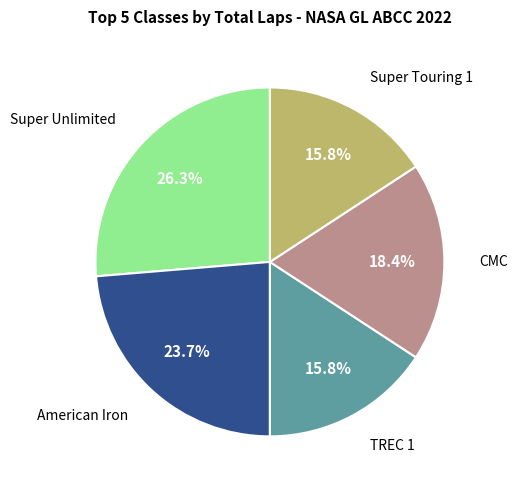

Does any single category account for the majority?

No